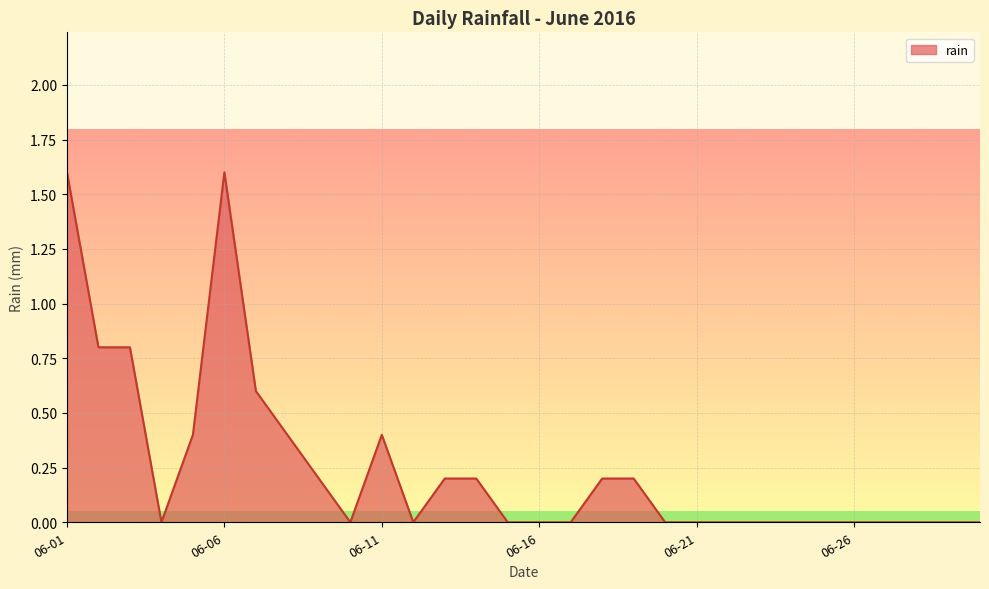

What is the difference between the maximum and minimum values?

1.6